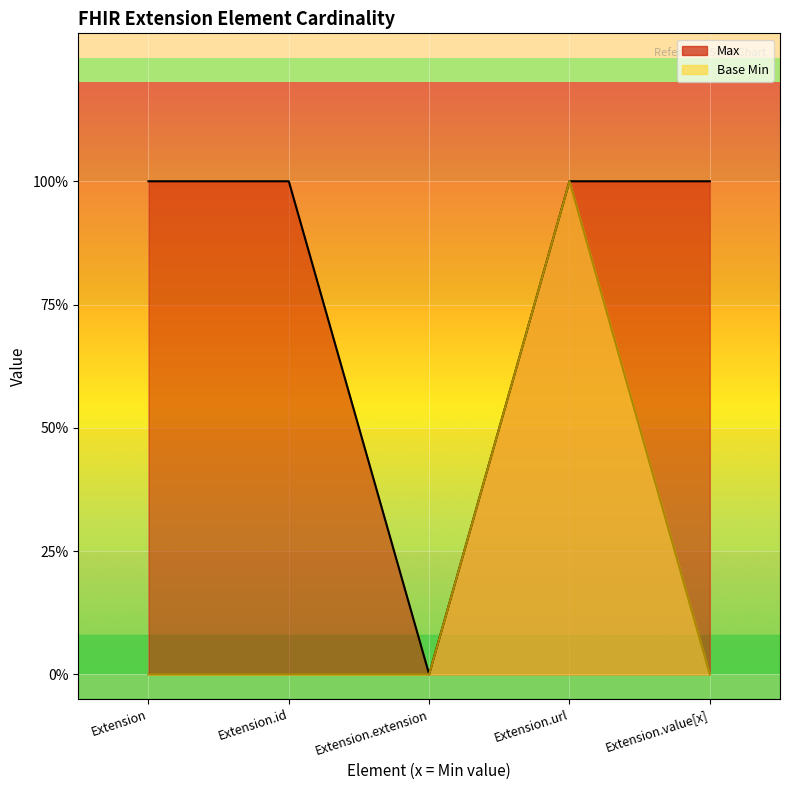

Is the value of Max at Extension greater than the value of Base Min at Extension.url?

No